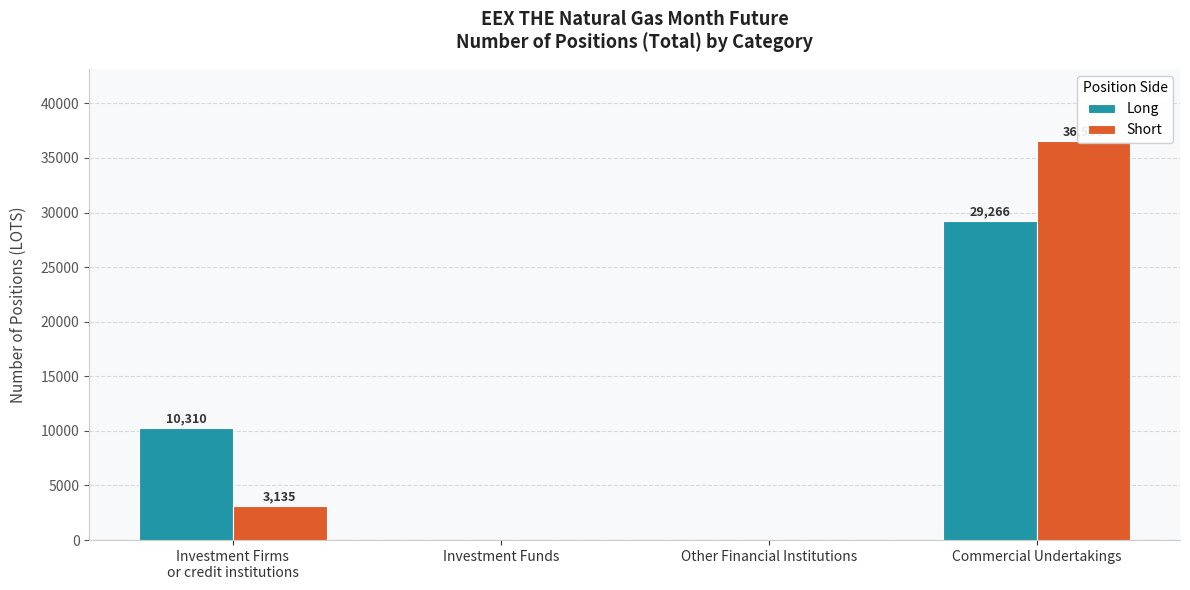

Which series has the largest total across all categories?

Short